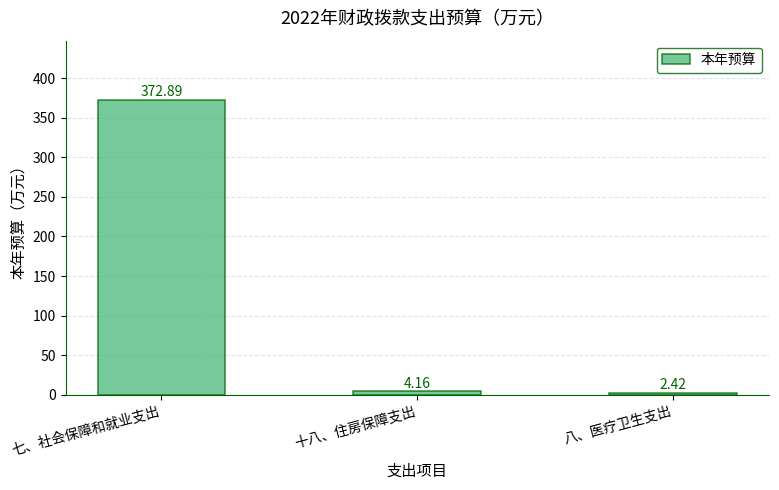

What is the label of the 1st bar from the left?

七、社会保障和就业支出